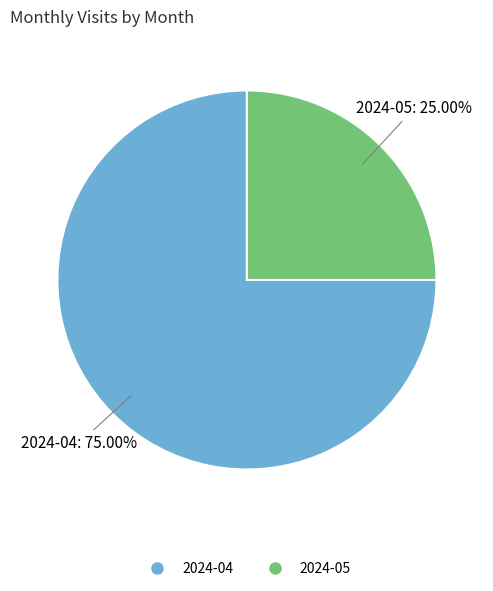

To the nearest percent, what portion does 2024-05 represent?

25%